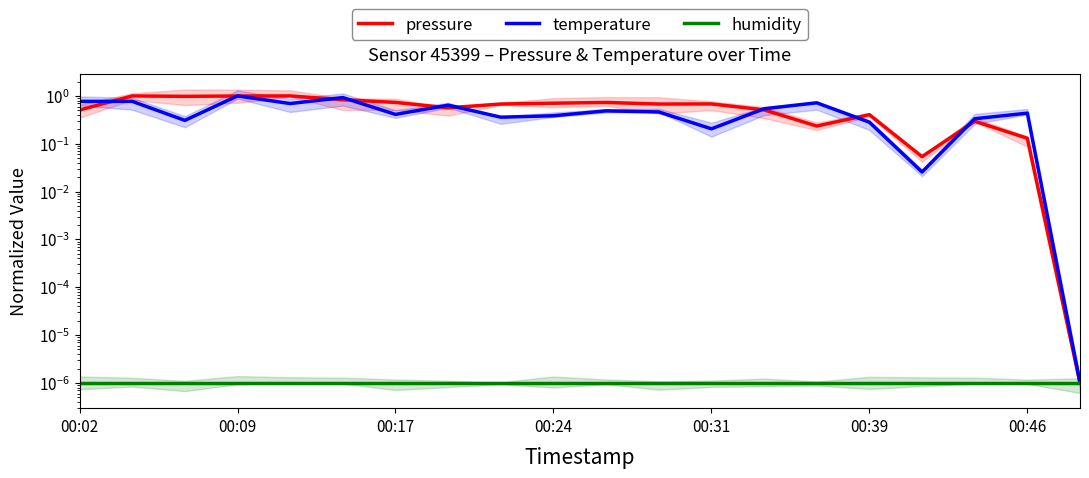

What is the sum of all temperature values?

9.7